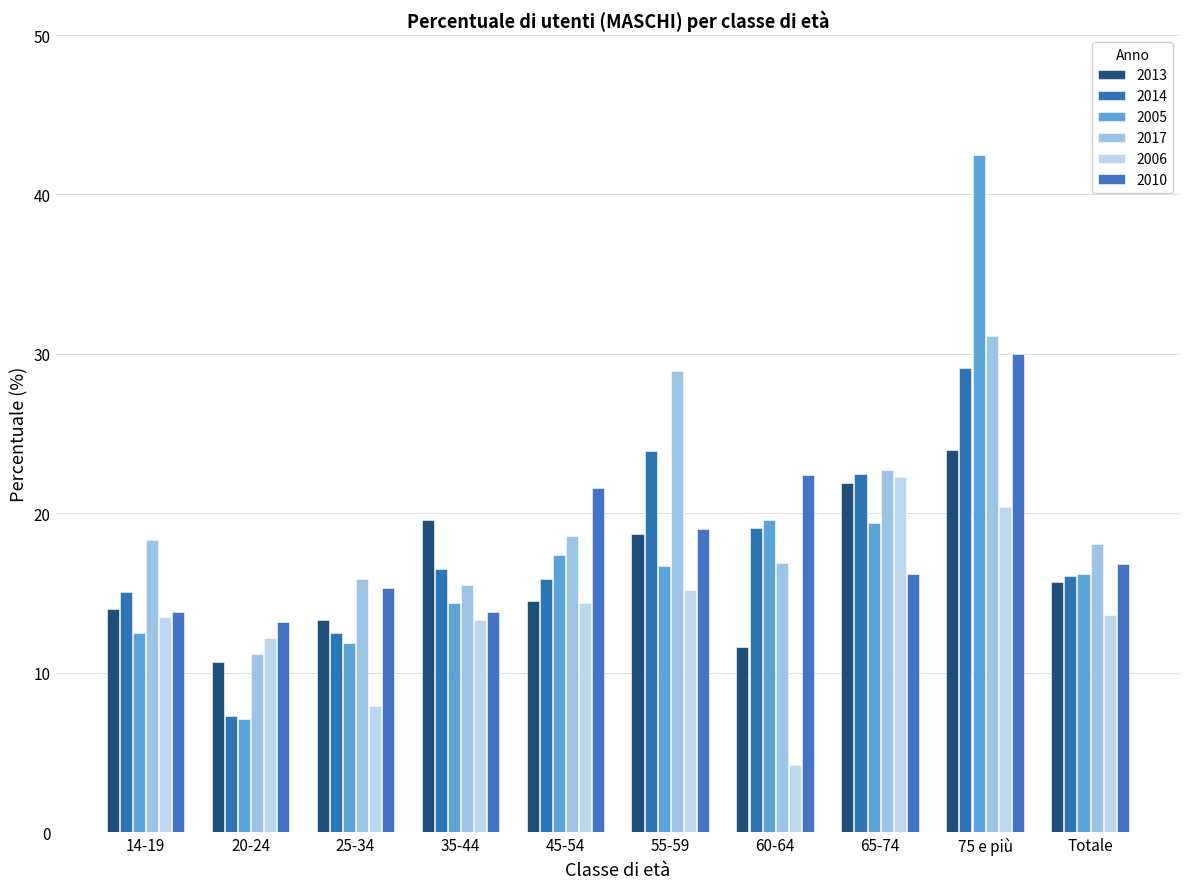

What is the label of the 4th bar from the left?

35-44